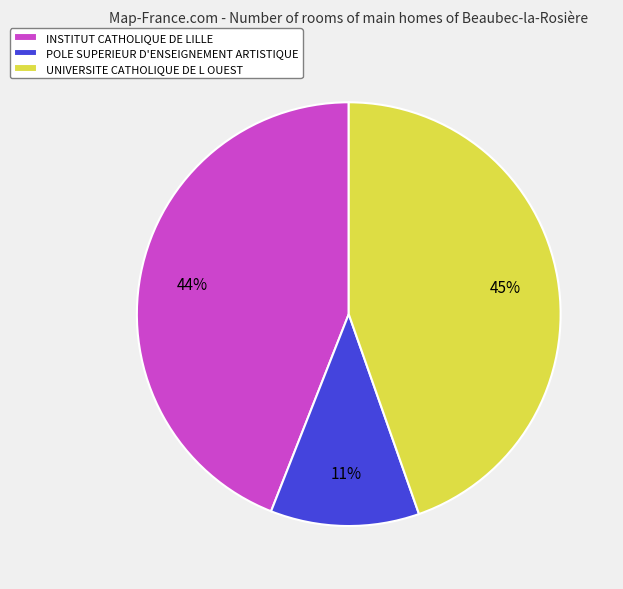

Which slice is the largest?

UNIVERSITE CATHOLIQUE DE L OUEST